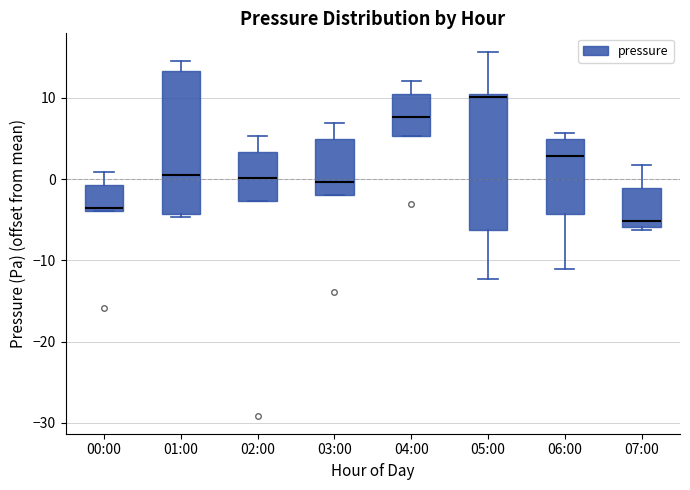

Where is the lower edge of the box for 04:00 on the y-axis? The values are not printed on the chart, so give them approximately, as read against the axis.

5